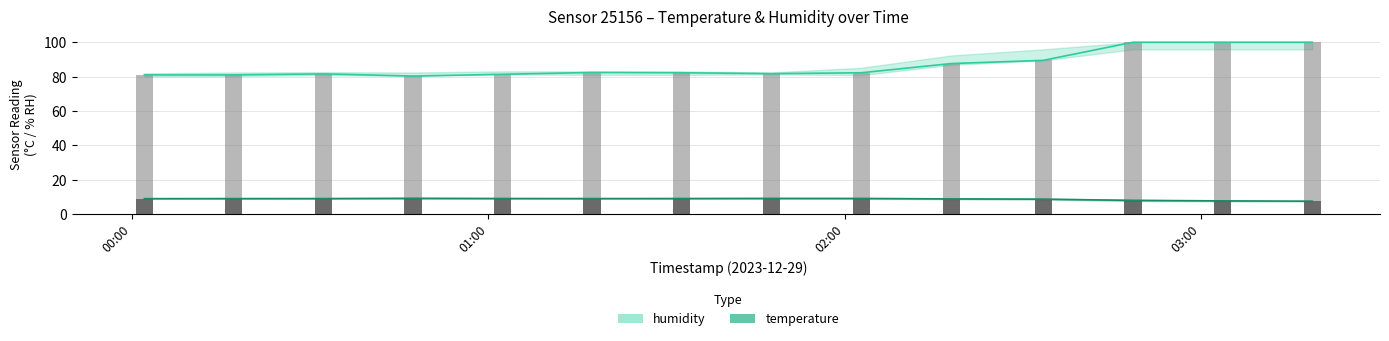

At 2023-12-29T01:32:35, list the series in order from smallest to largest.

temperature, humidity